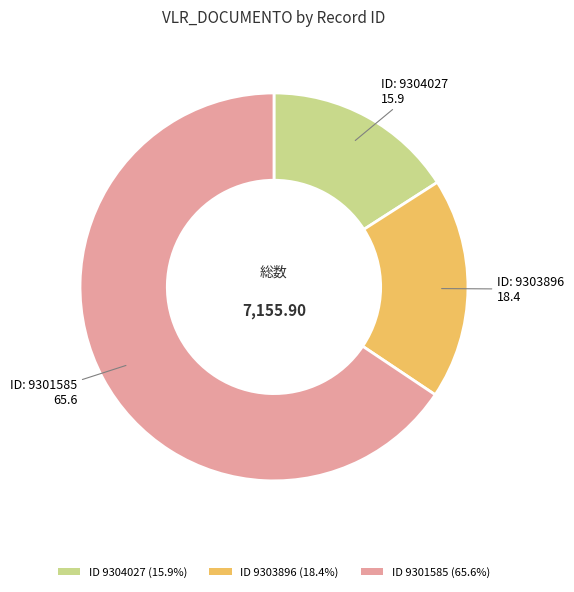

Is ID 9301585 (65.6%) the majority of the pie?

Yes